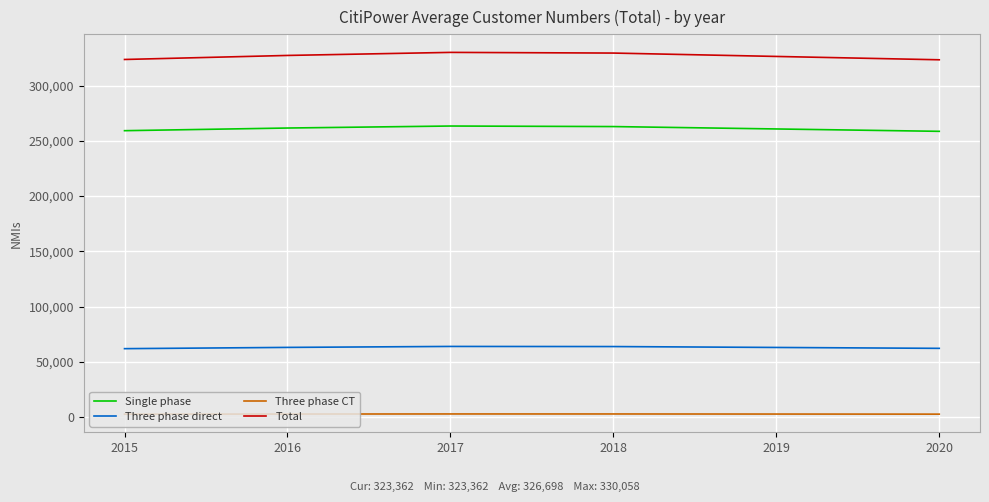

What is the greatest value displayed?

330058